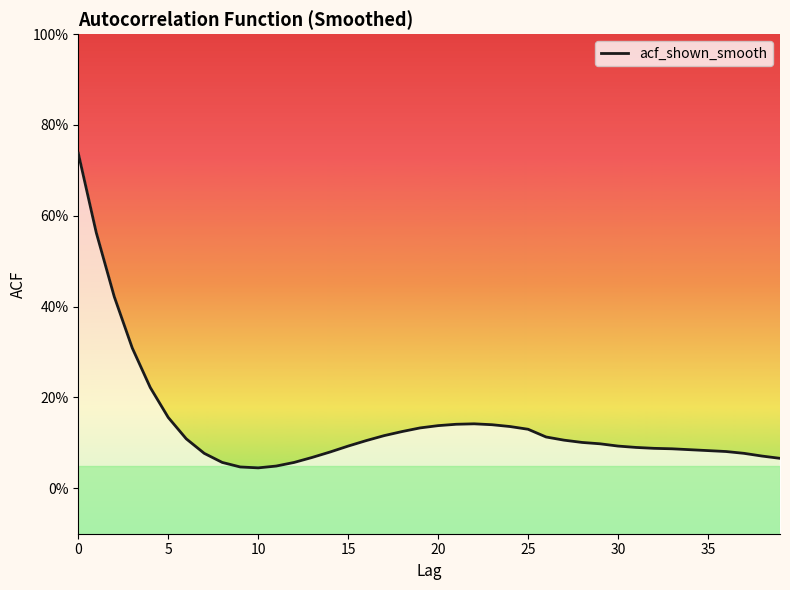

The value at 19 is 0.1. True or false?

False